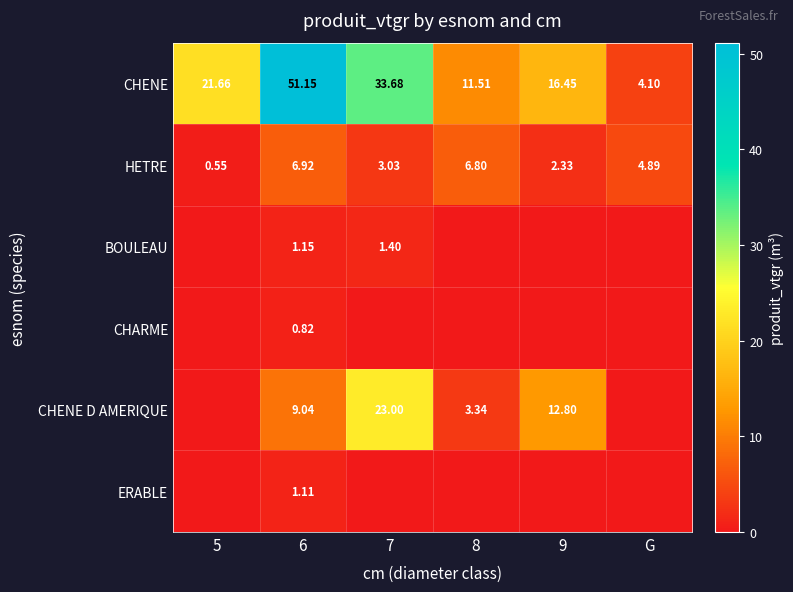

What is the maximum value shown in the chart?

51.1